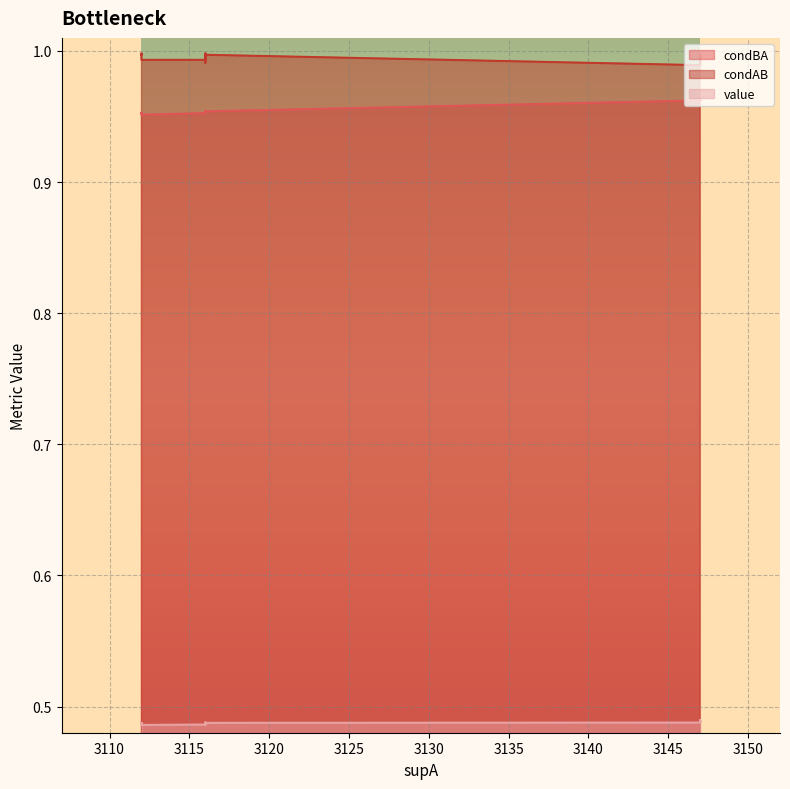

Does the chart display data point markers on the line(s)?

No